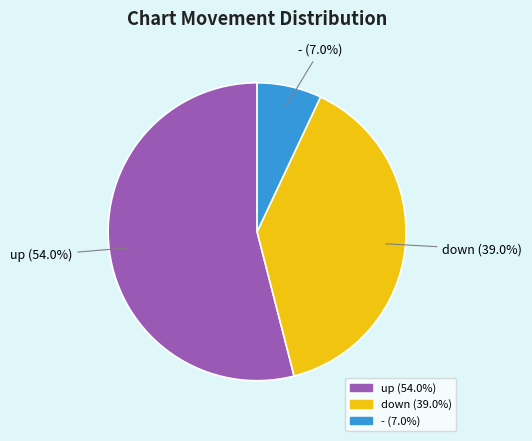

Combined, what portion of the pie is - and down?

46.0%